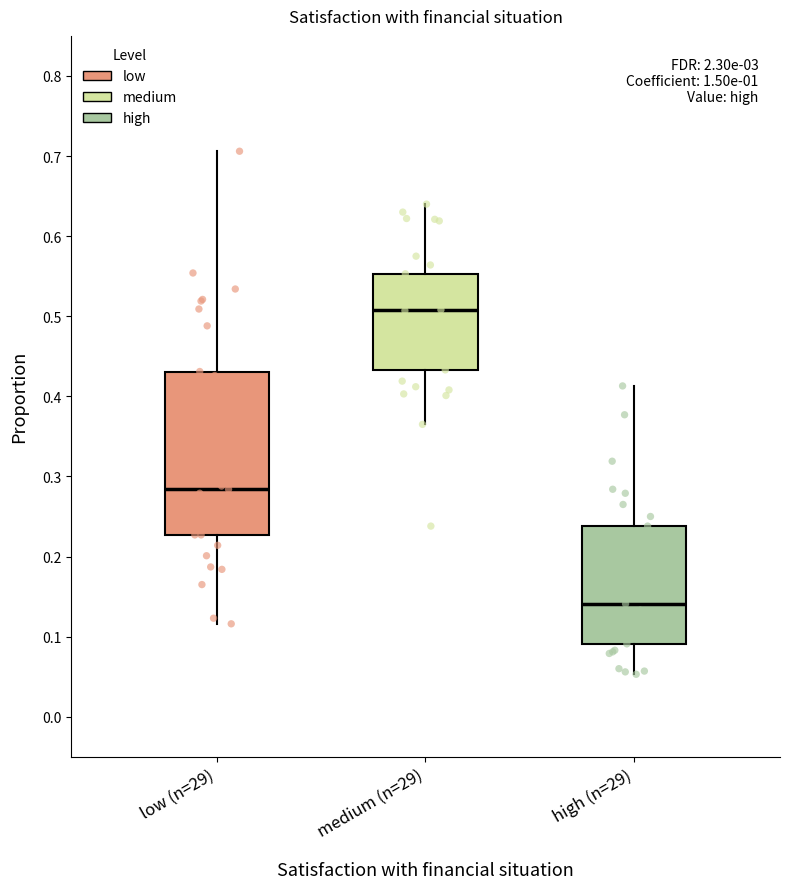

Reading left to right, read every box against the y-axis: the position of its median line, the range the box covers, and the ends of its whiskers. The values are not printed on the chart, so give them approximately, as read against the axis.

low (n=29): median 0.28, box 0.23 to 0.43, whiskers 0.12 to 0.71
medium (n=29): median 0.51, box 0.43 to 0.55, whiskers 0.37 to 0.64
high (n=29): median 0.14, box 0.09 to 0.24, whiskers 0.05 to 0.41